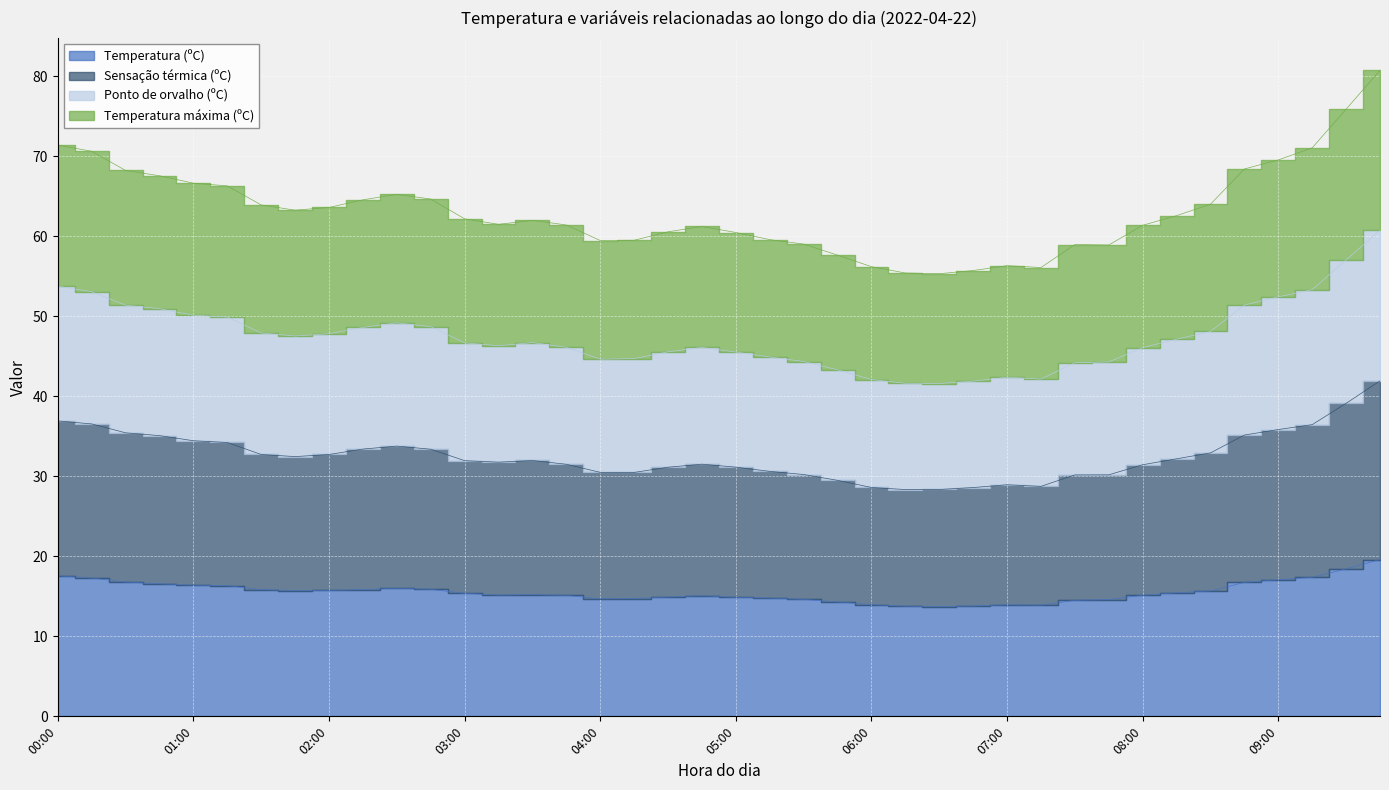

Which has a higher value, 09:00 or 07:45?

09:00